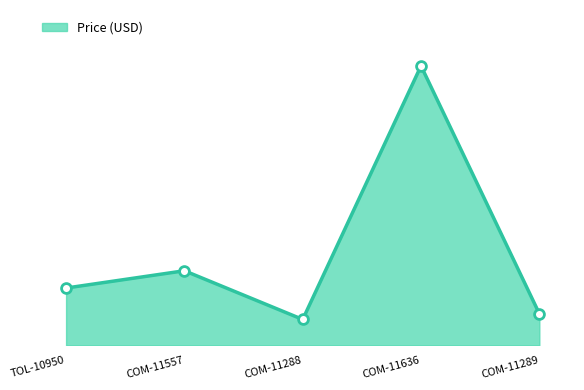

What is the change in value from COM-11288 to COM-11289?

+1.0